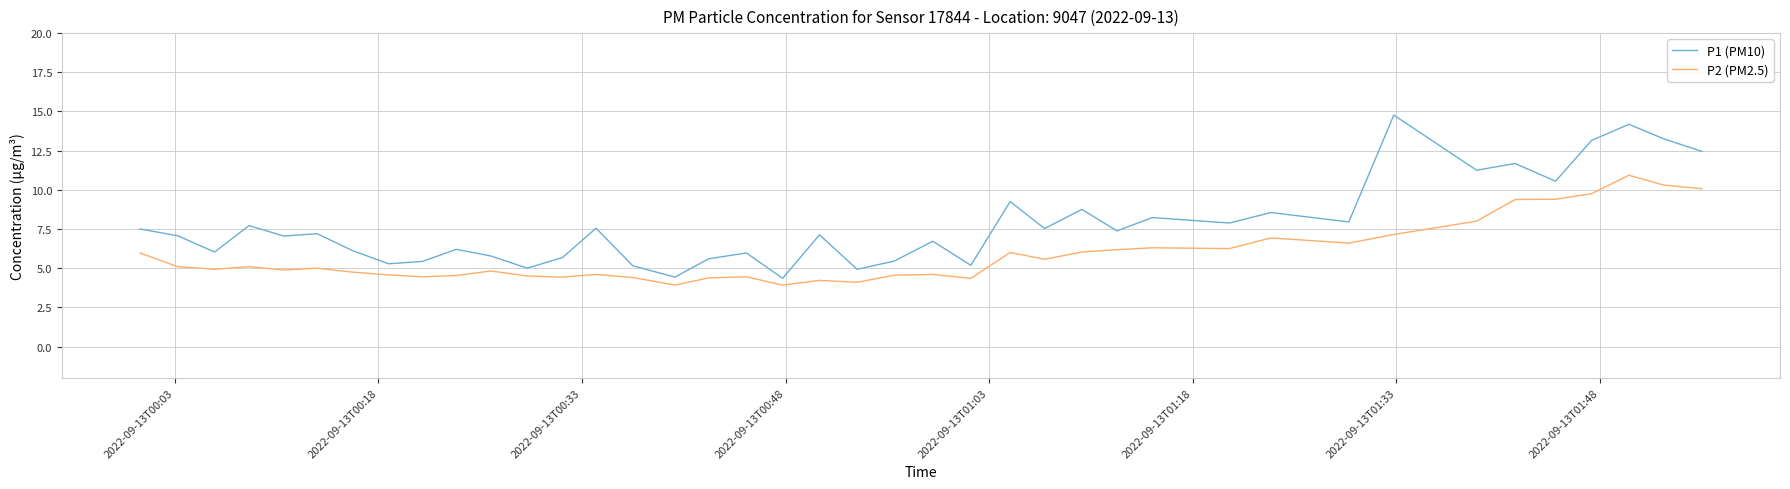

Which series has the widest spread of values?

P1 (PM10)